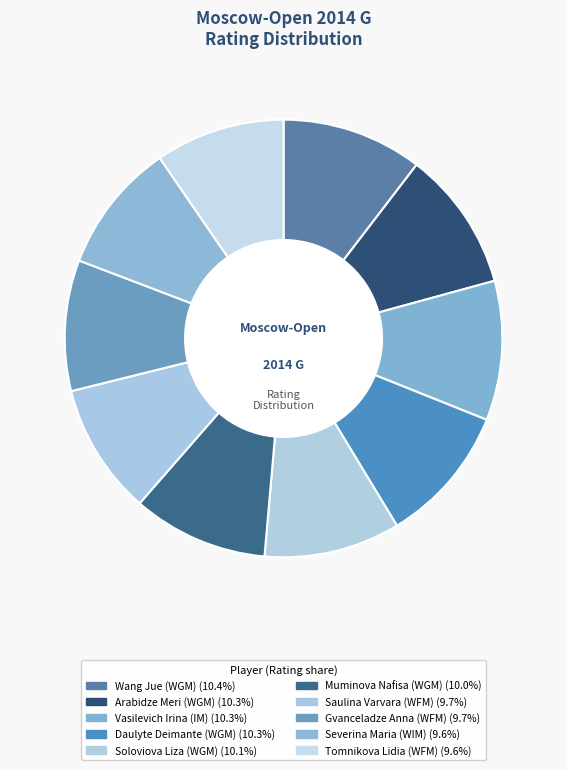

To the nearest percent, what is the combined percentage of Gvanceladze Anna (WFM) and Arabidze Meri (WGM)?

20%